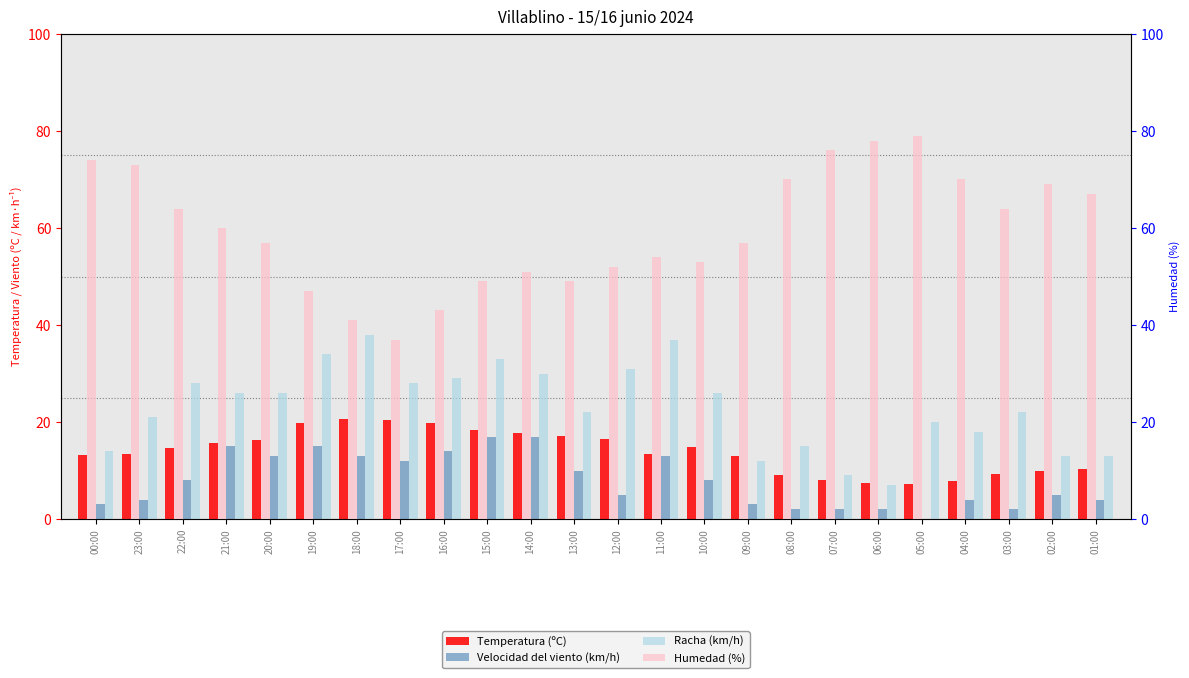

Are the bars horizontal?

No